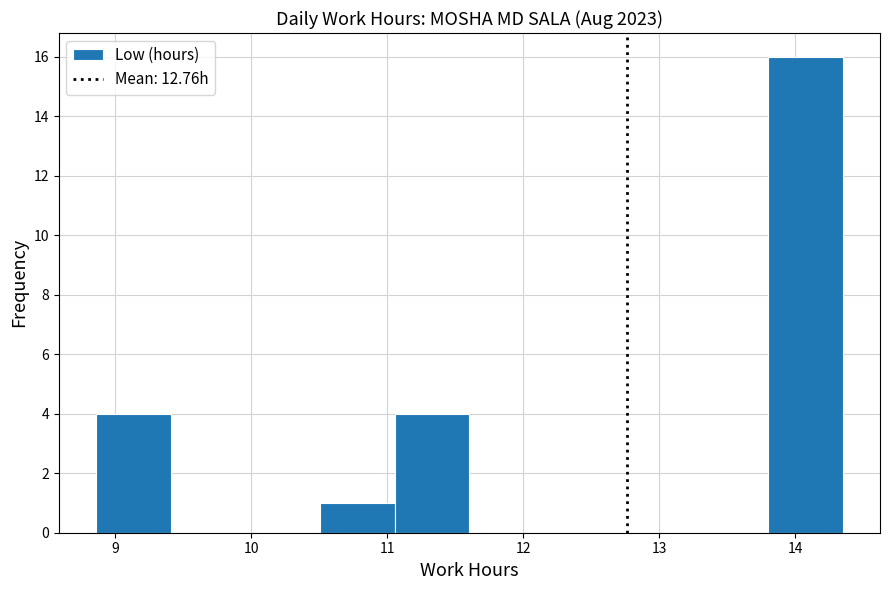

How tall is the bar that spans 8.9 to 9.4 on the x-axis? Neither the bar edges nor the heights are printed on the chart, so give them approximately, as read against the axes.

4